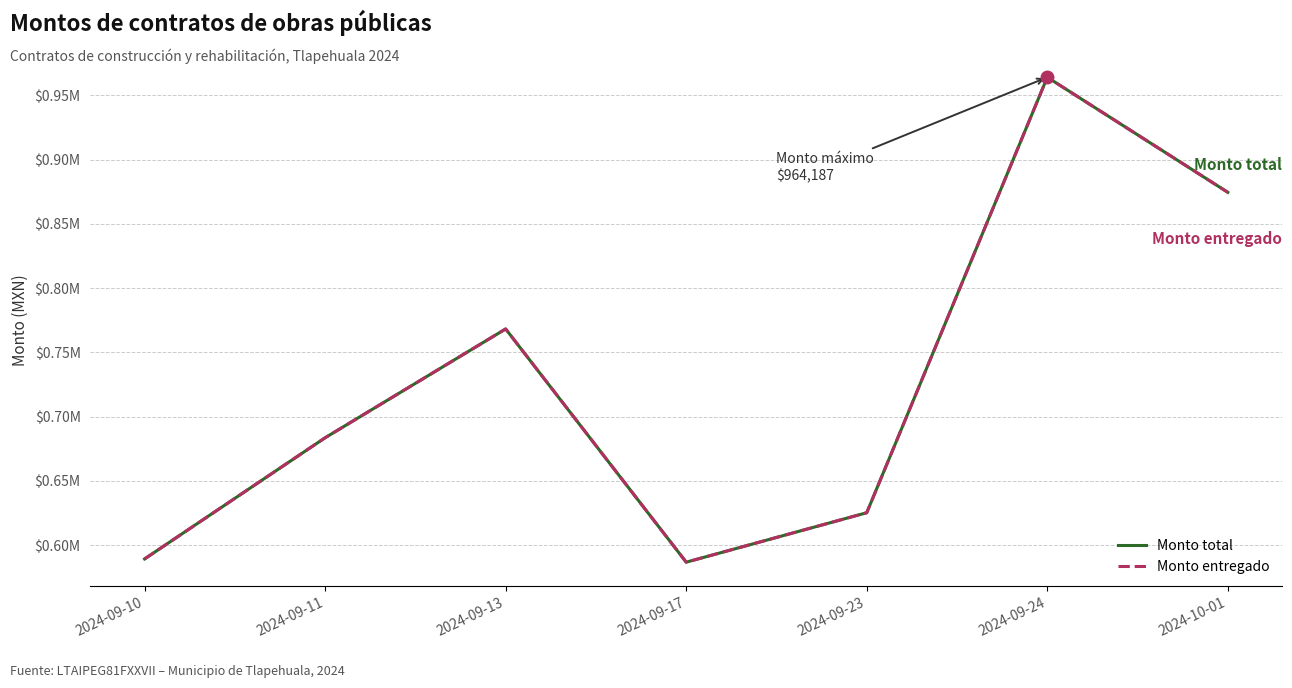

What is the difference between the maximum and minimum values in the Monto entregado series?

377557.5